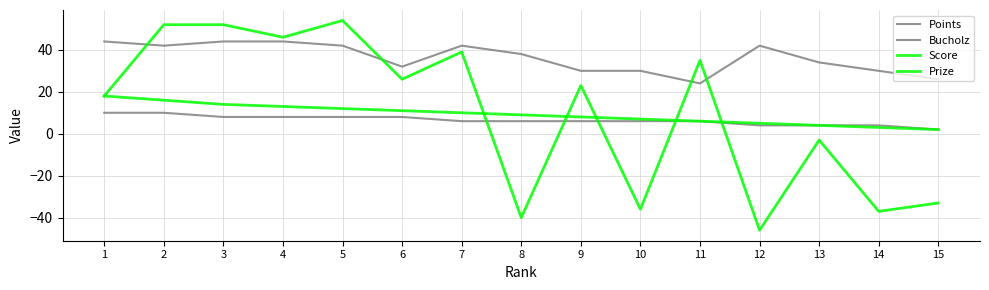

At which label is Score closest to 4?

13